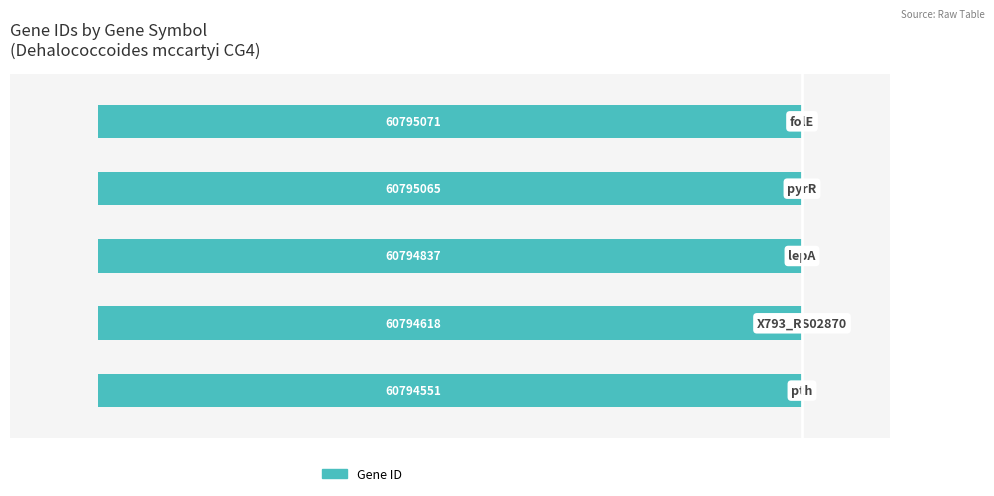

Are the bars horizontal?

Yes